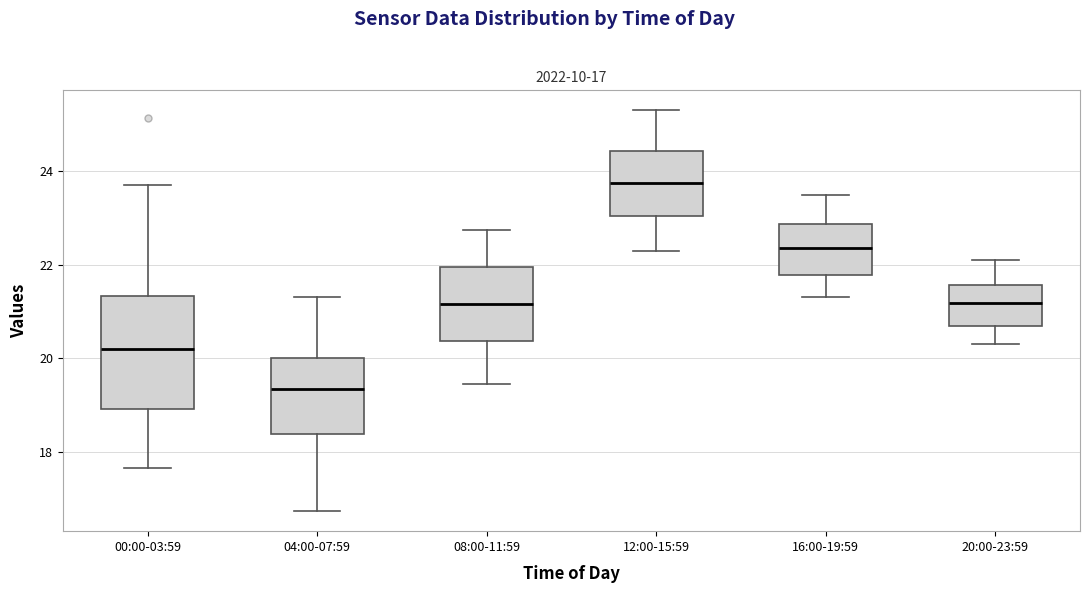

Which box is the tallest, from its lower edge to its upper edge?

00:00-03:59